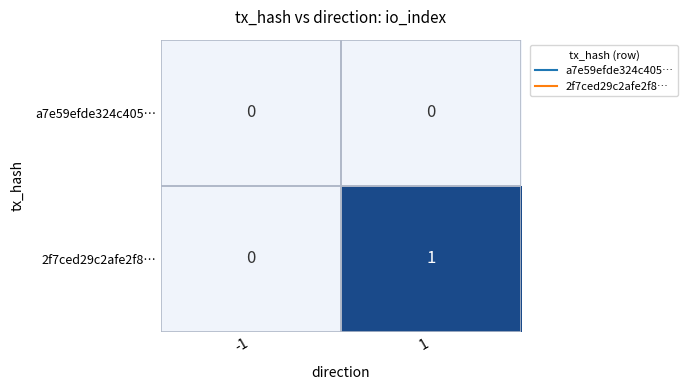

Which series has the widest spread of values?

2f7ced29c2afe2f8…